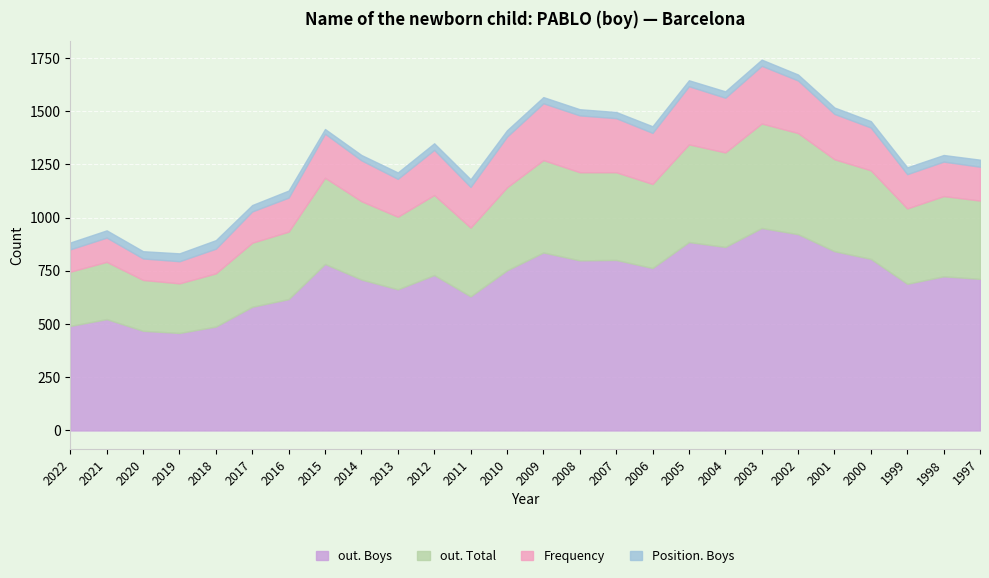

Rank the series by their average value, from lowest to highest.

Position. Boys, Frequency, out. Total, out. Boys